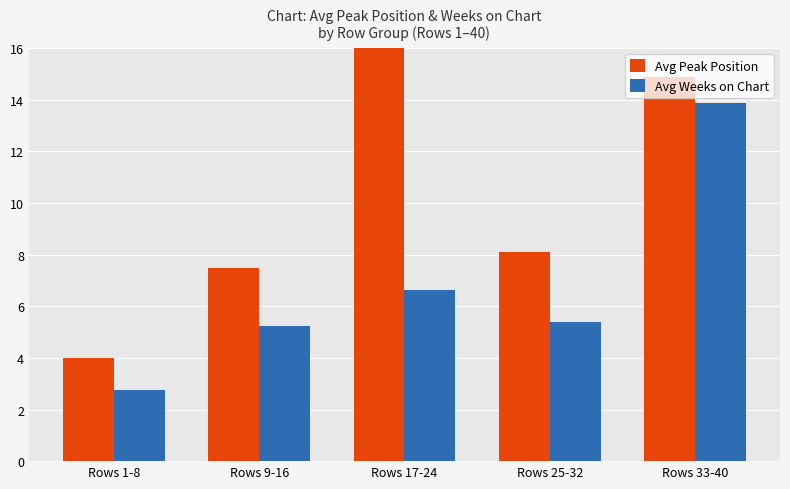

Reading left to right, extract all data points from this chart.

Avg Peak Position: 4.0	7.5	17.5	8.1	14.9
Avg Weeks on Chart: 2.8	5.2	6.6	5.4	13.9